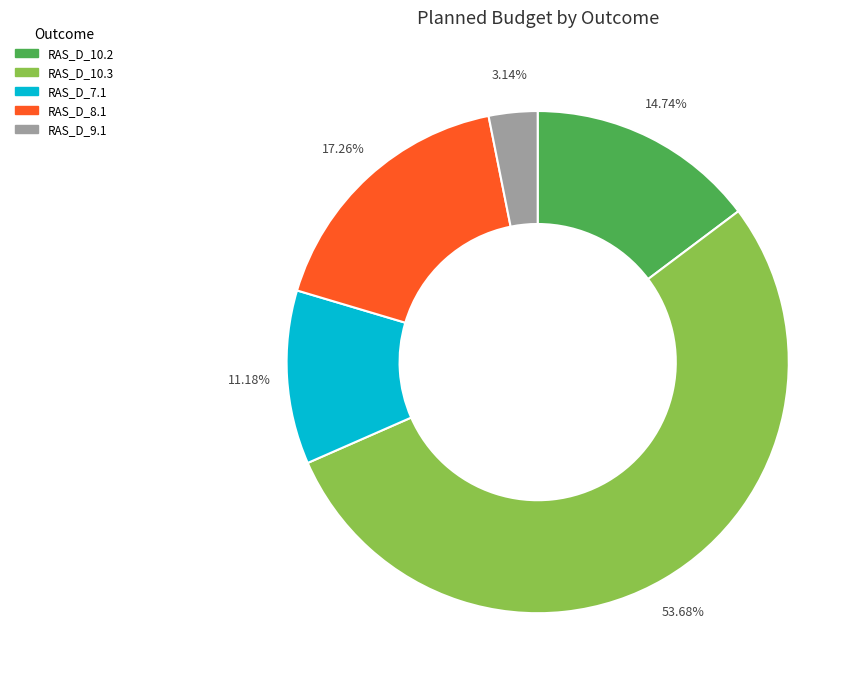

Does RAS_D_10.3 represent more than half of the total?

Yes